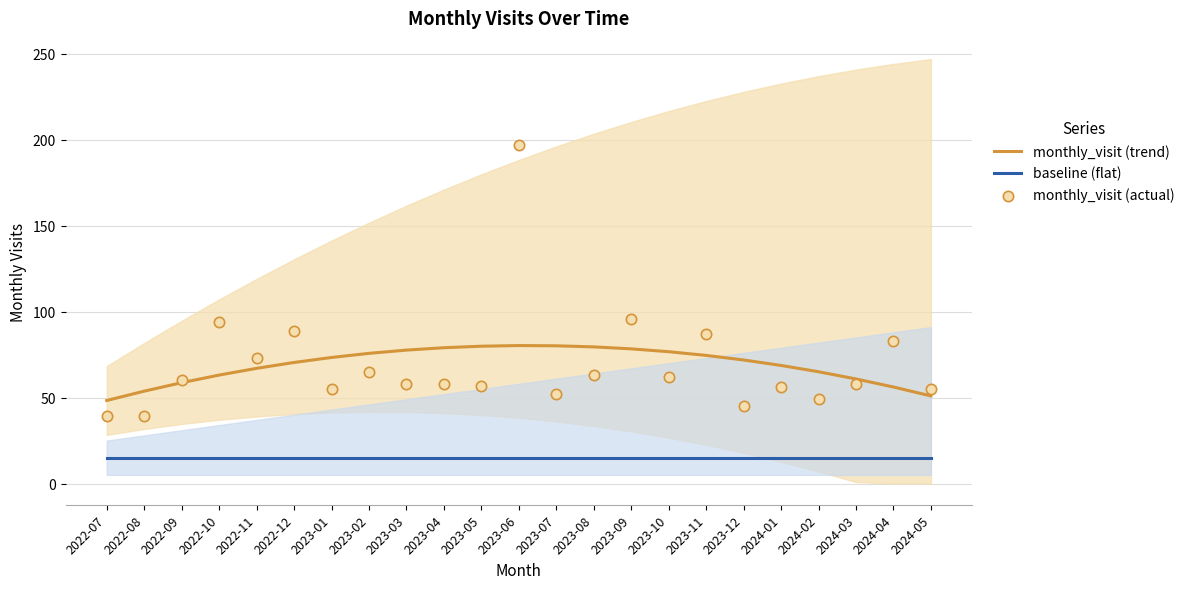

At how many categories does at least one series exceed 154?

1